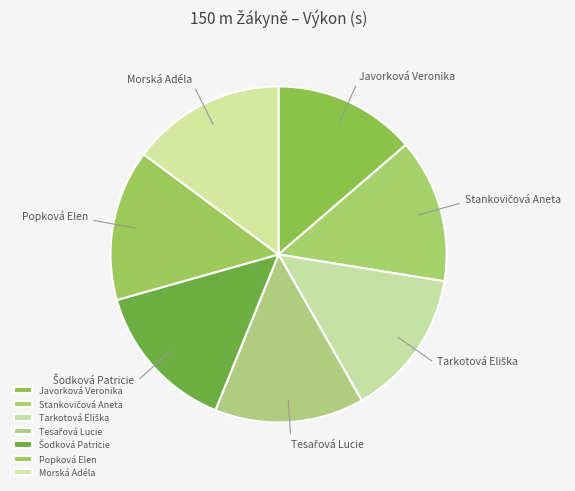

How many segments does this pie chart have?

7